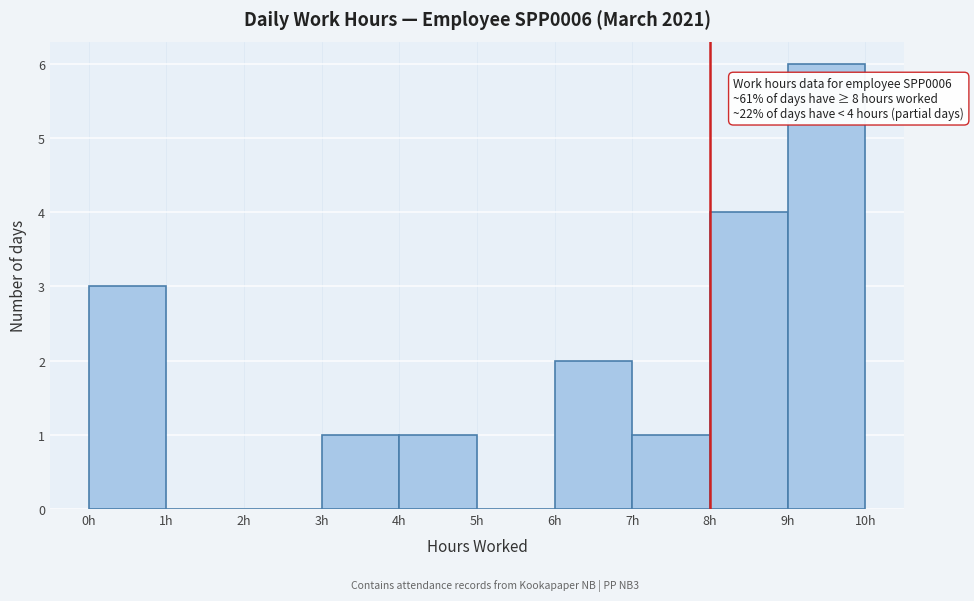

Which range on the x-axis has the tallest bar?

9 to 10